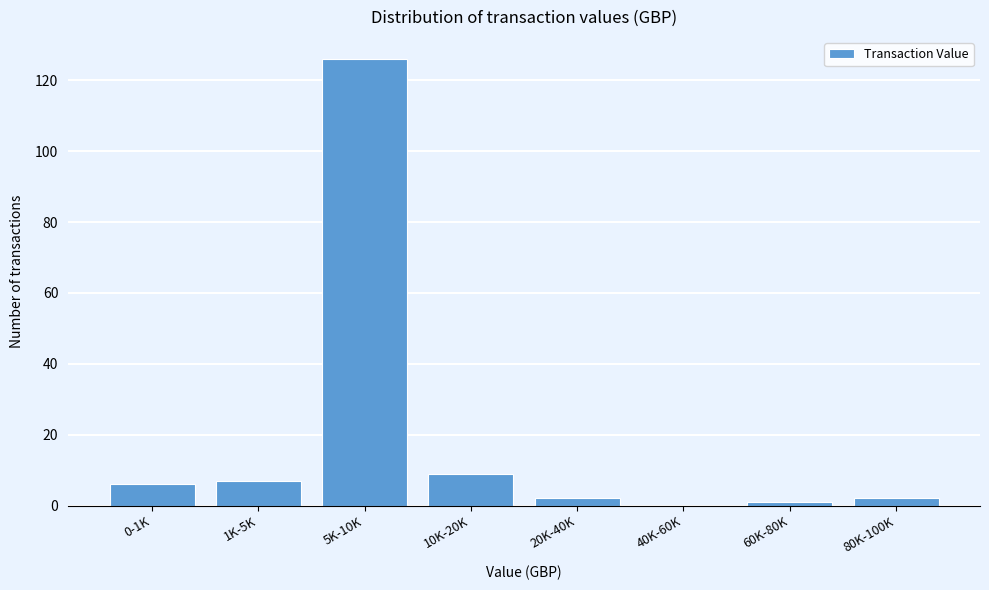

Reading right to left, transcribe all the data shown in this chart.

80K-100K=2	60K-80K=1	40K-60K=0	20K-40K=2	10K-20K=9	5K-10K=126	1K-5K=7	0-1K=6